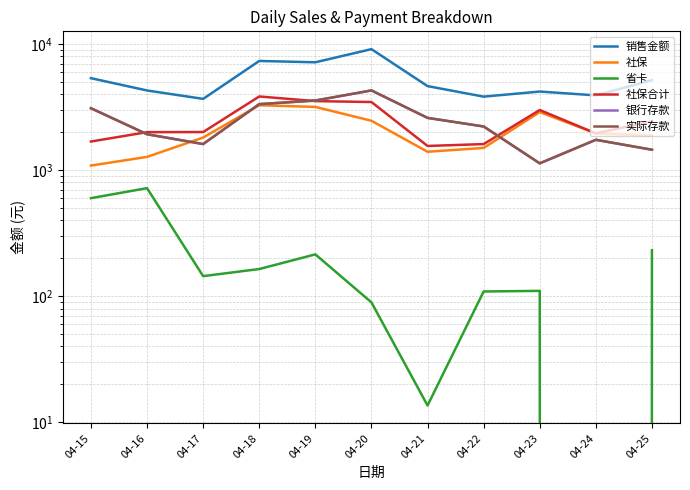

In 销售金额, how many points are lower than both neighbors (excluding endpoints)?

4